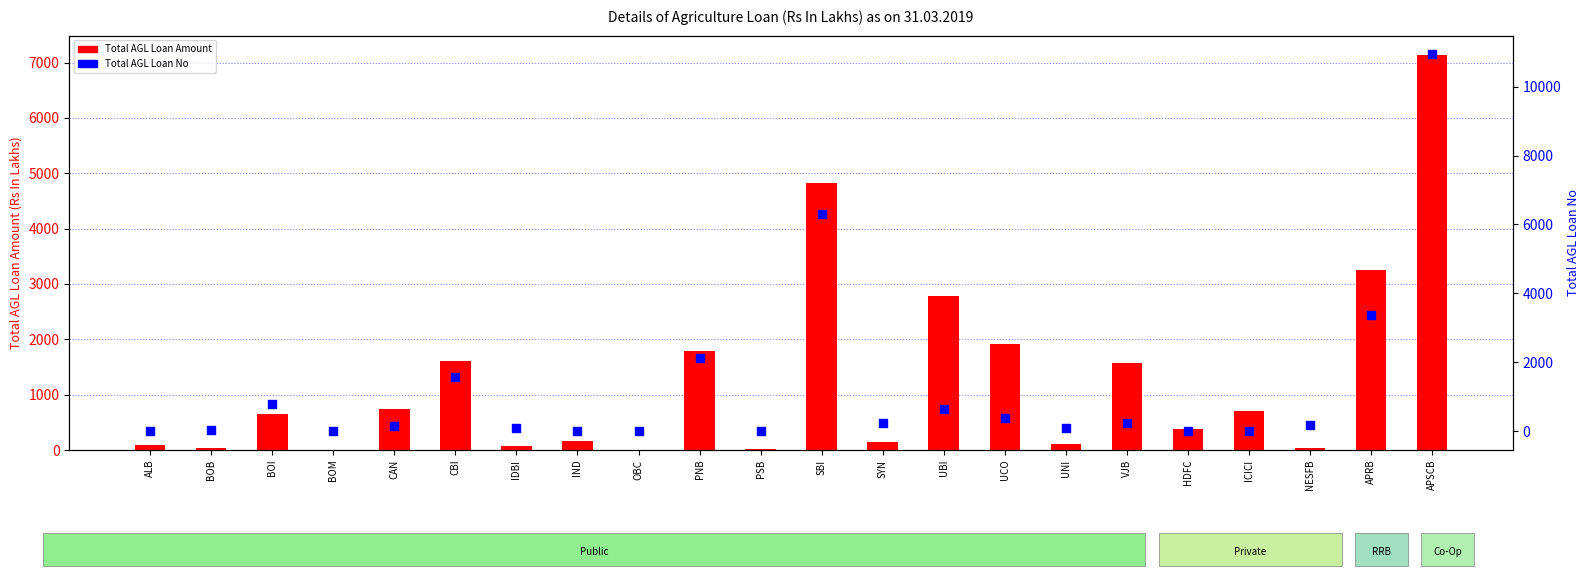

Is the value of Total AGL Loan No at PNB greater than the value of Total AGL Loan Amount at CAN?

Yes